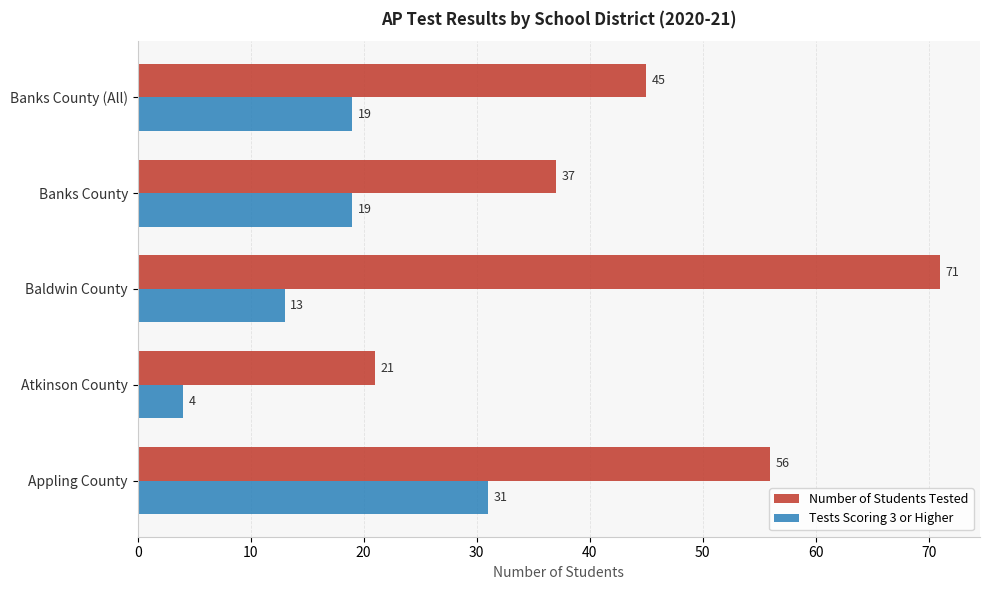

Which series has the widest spread of values?

Number of Students Tested